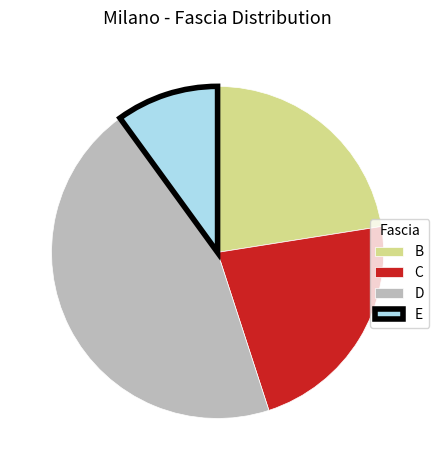

Does D represent more than half of the total?

No